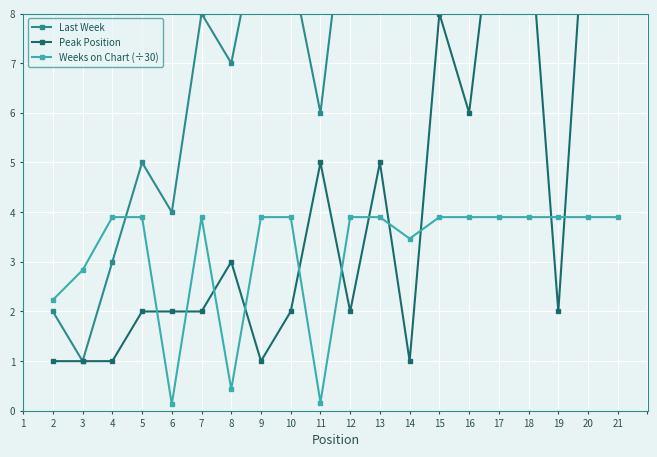

What is the average value of the Peak Position series?

4.3